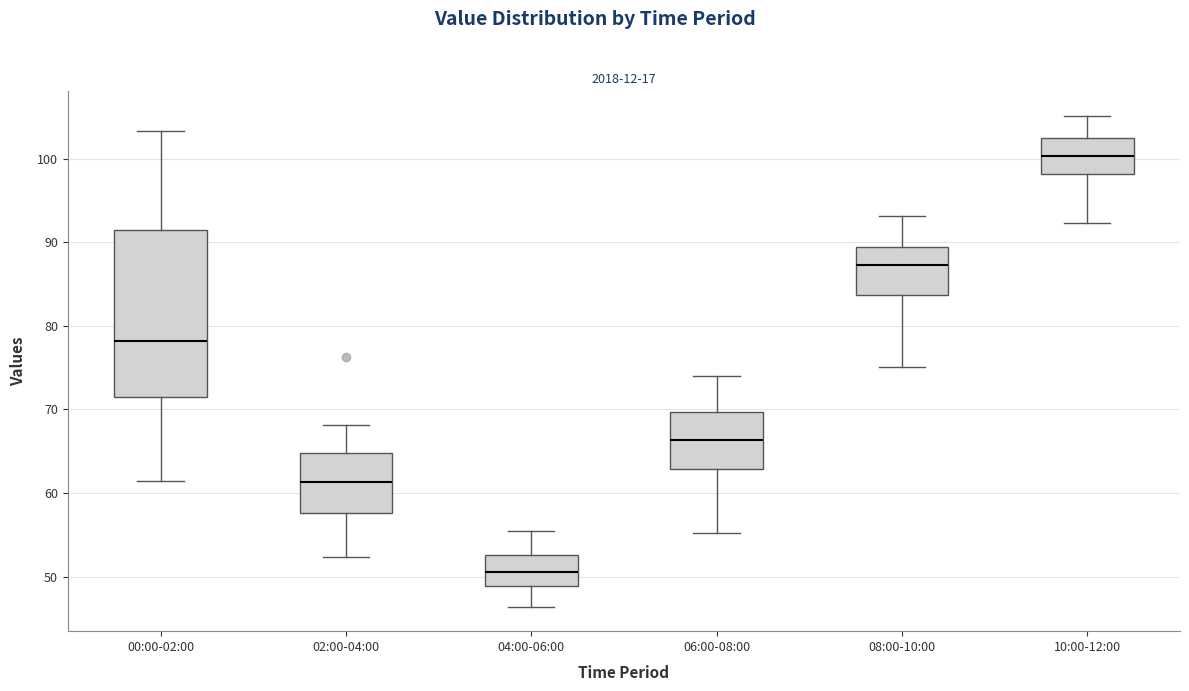

Which box is the tallest, from its lower edge to its upper edge?

00:00-02:00